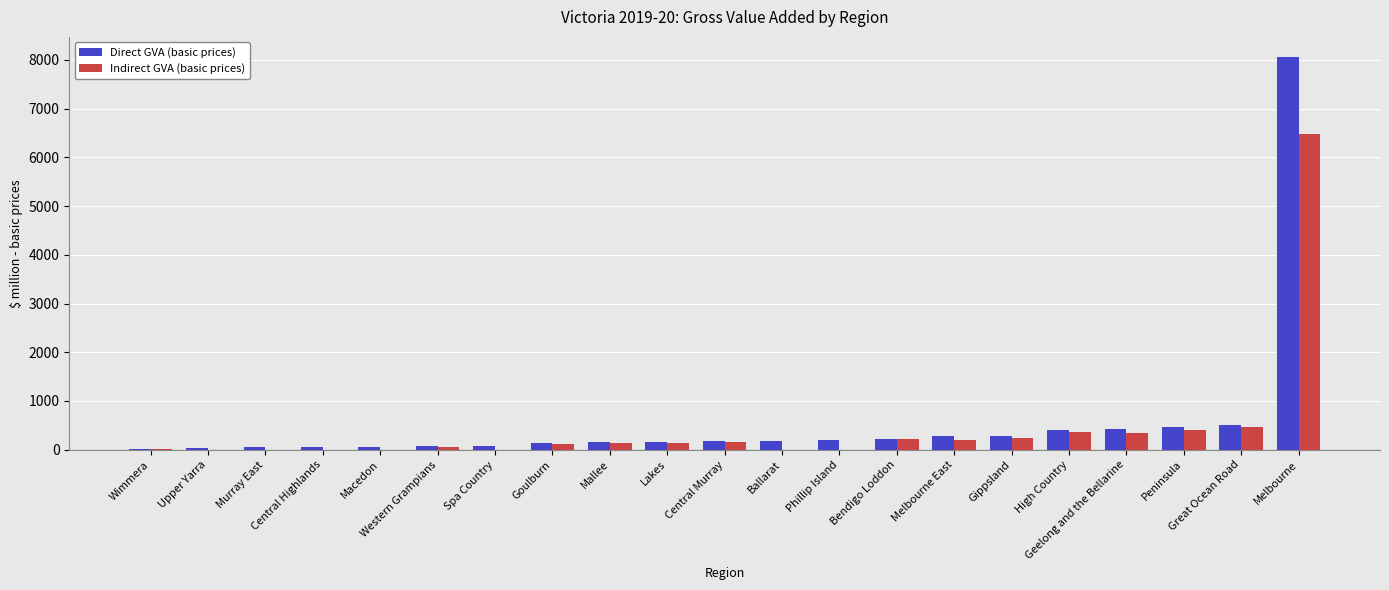

What is the approximate value of Direct GVA (basic prices) at High Country?

401.1